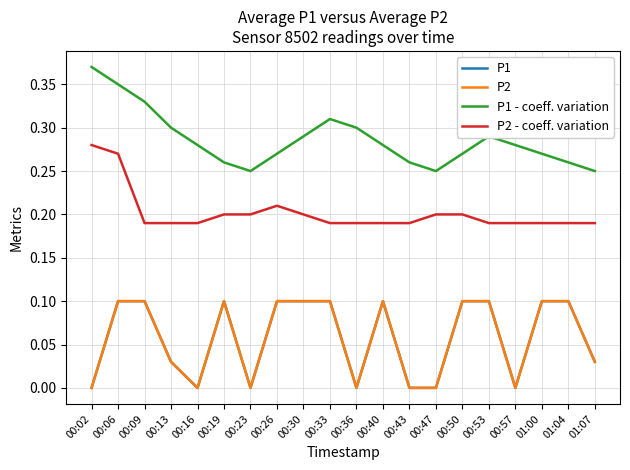

What is the sum of the P2 values at 00:02 and 00:09?

0.1